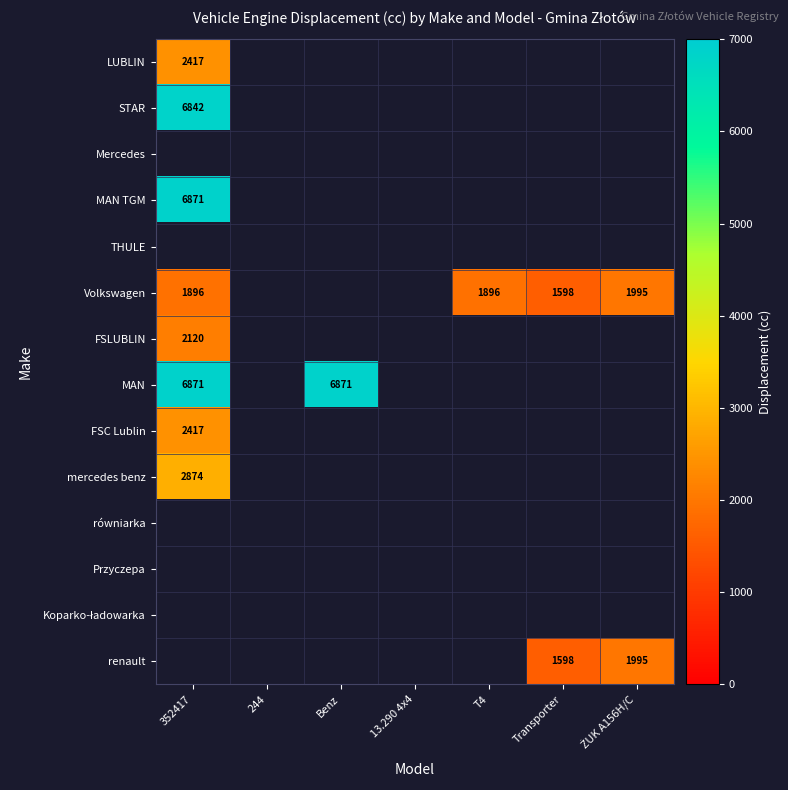

At how many categories does at least one series exceed 5658?

2